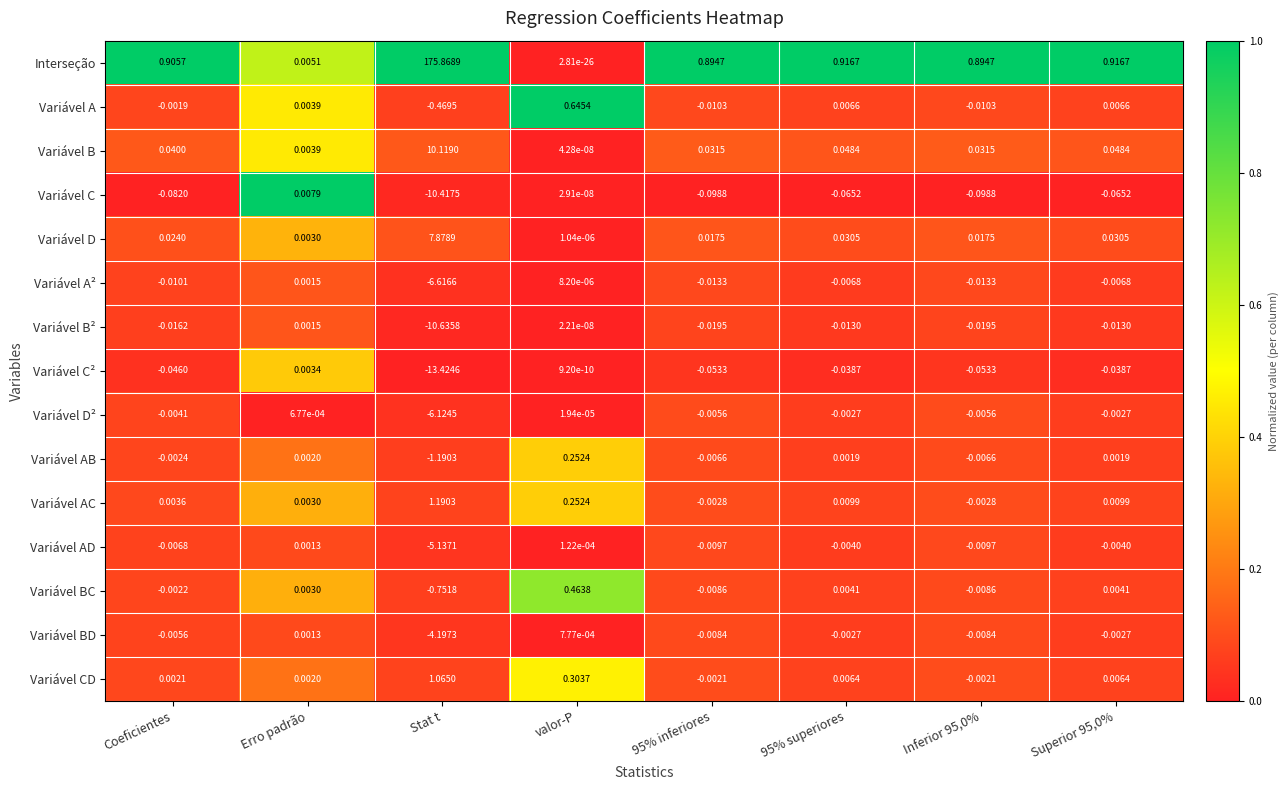

At which label does Variável AC first exceed 0?

Coeficientes